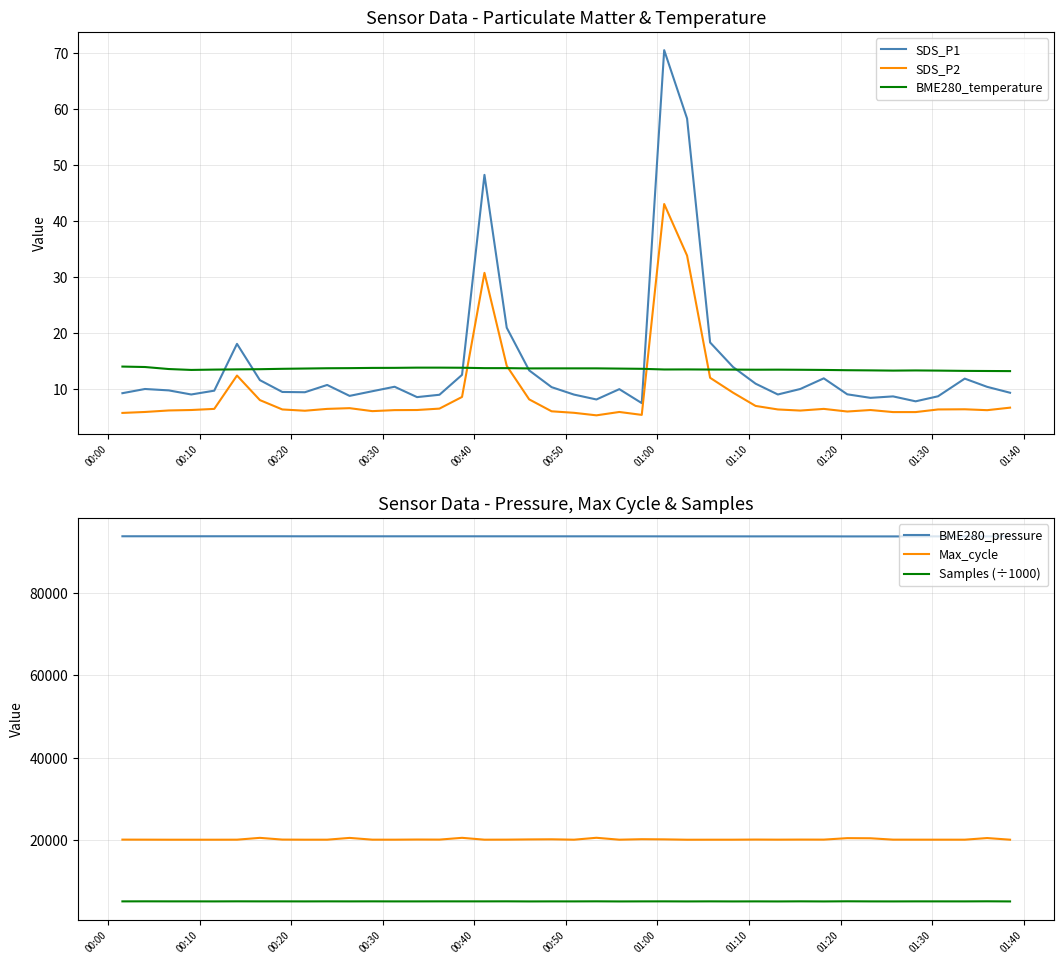

True or false: Max_cycle and Samples (÷1000) intersect in this chart.

False